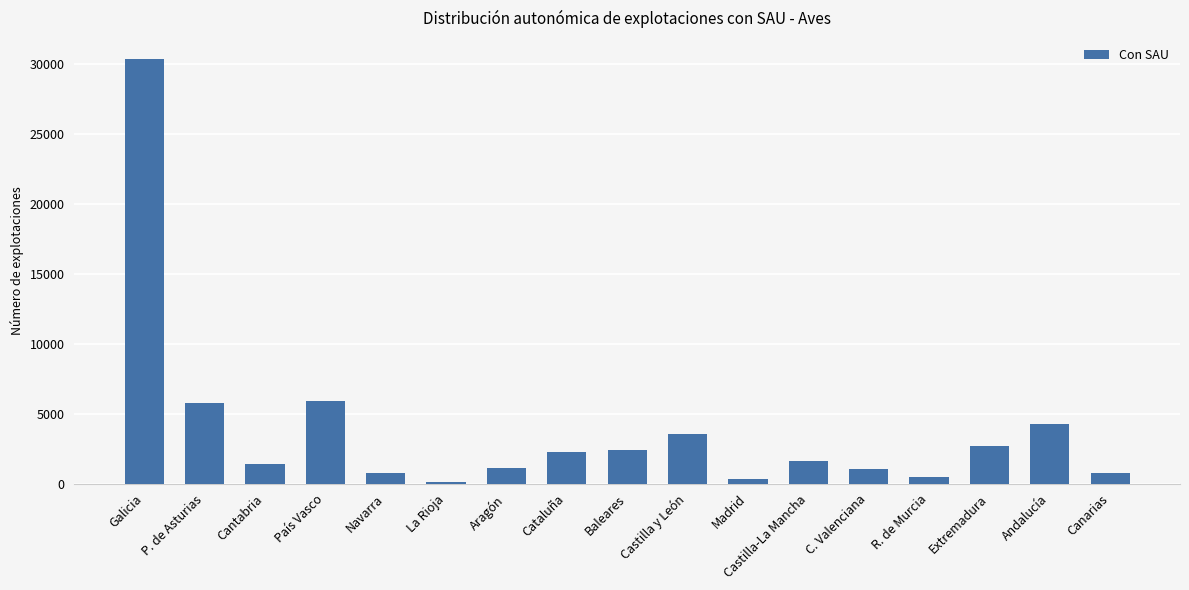

What position from the right is Castilla-La Mancha?

6